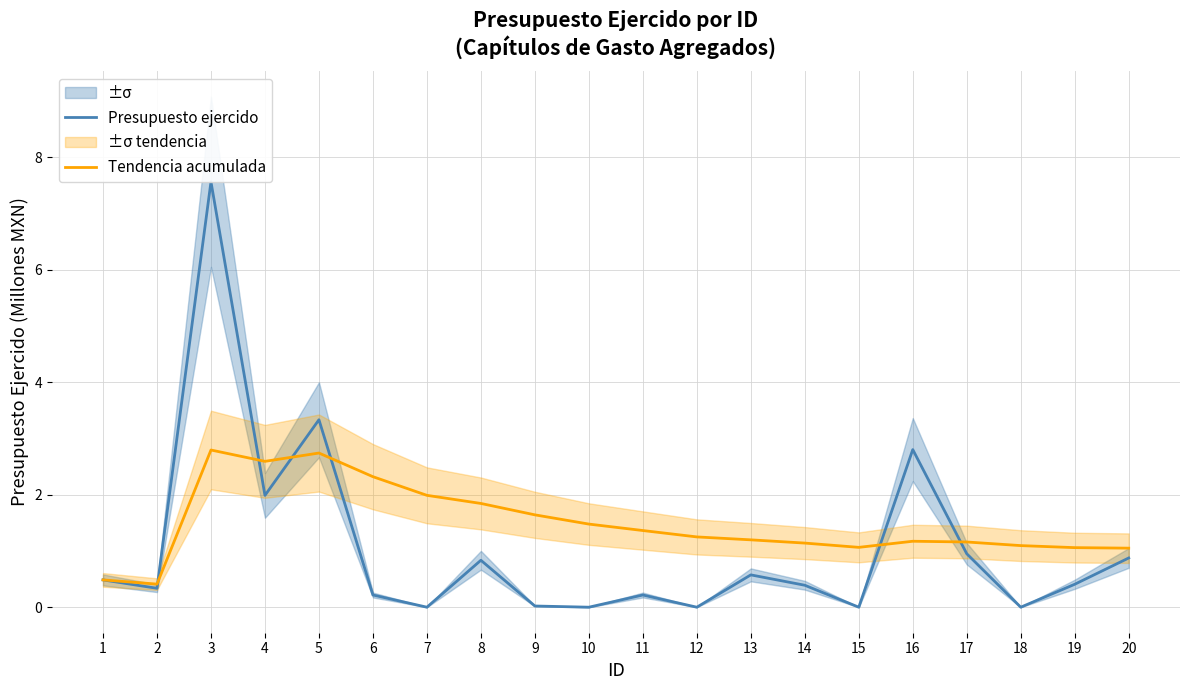

True or false: Tendencia acumulada and Presupuesto ejercido intersect in this chart.

True